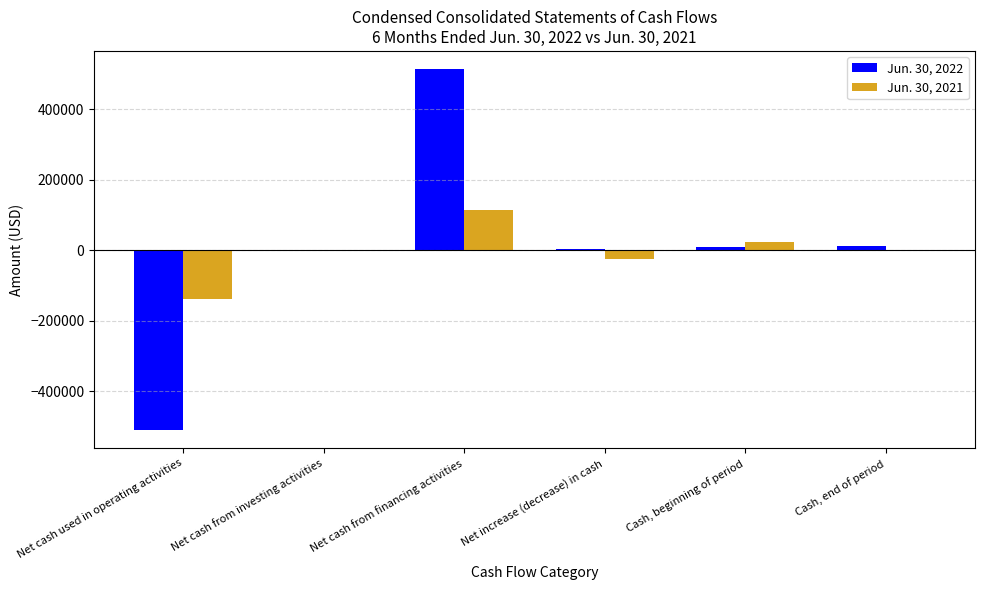

At which category does the chart reach its peak across all series?

Net cash from financing activities